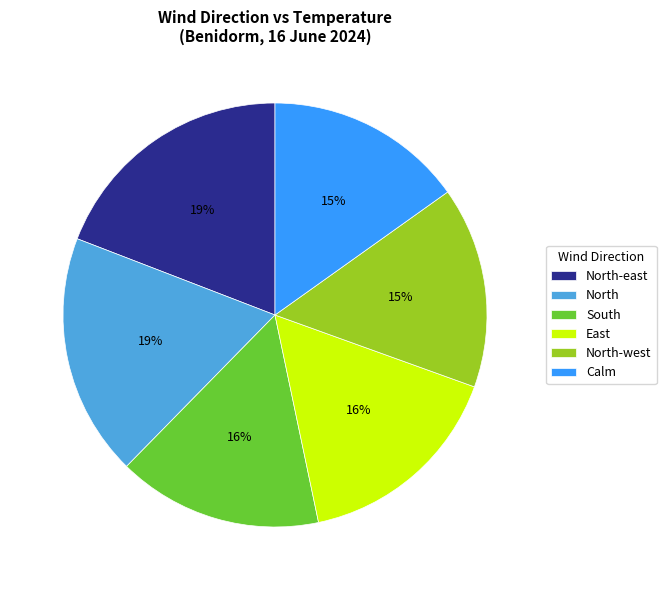

Does North account for over 50% of the chart?

No